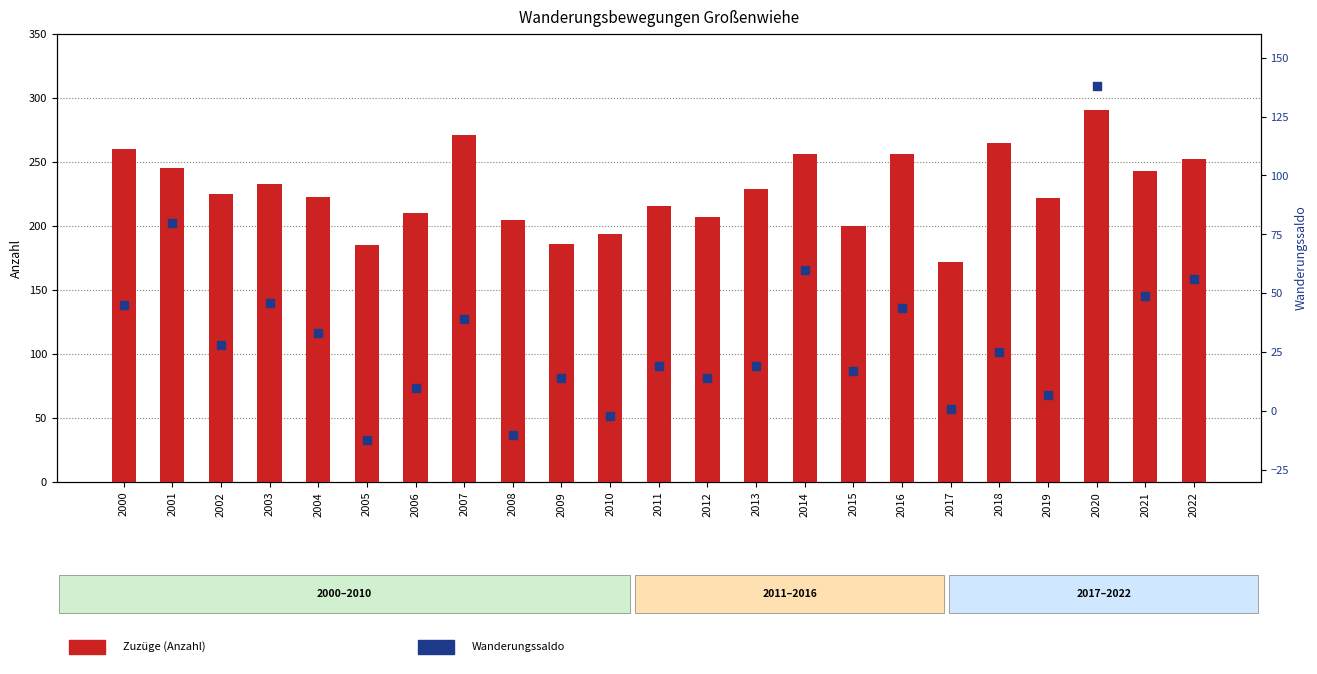

Which series has the largest Y range (max minus min)?

Wanderungssaldo